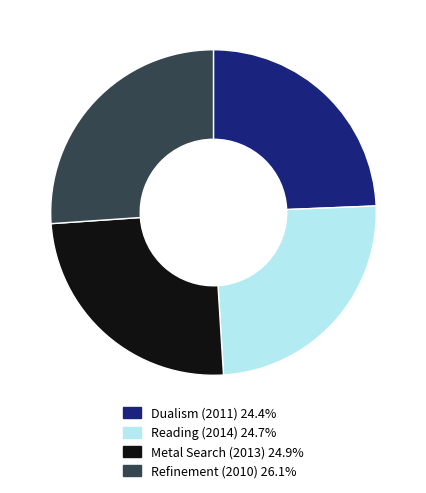

Is it true that Reading (2014) is 11% of the pie?

False